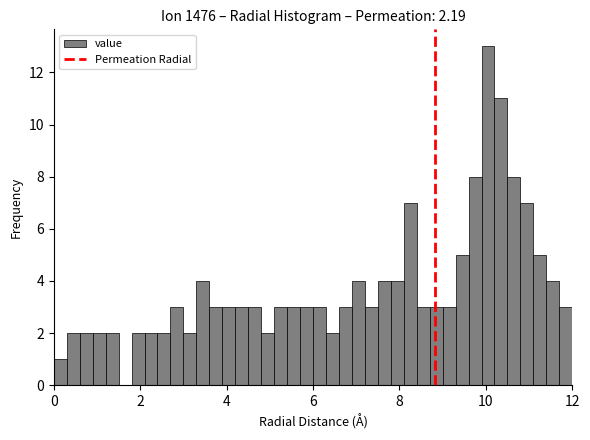

Around what value on the x-axis is the tallest bar? Give the approximate position of its centre, as read against the axis.

10.0